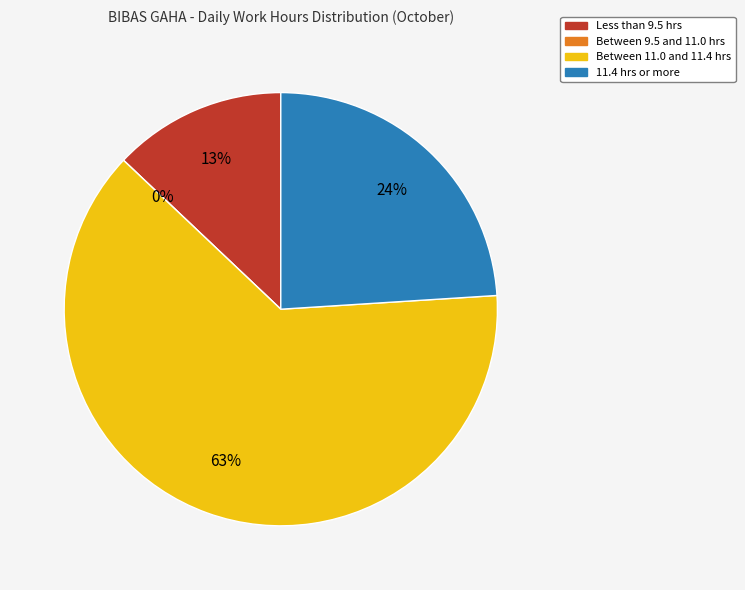

The Day 20 slice represents 1% of the pie. True or false?

False